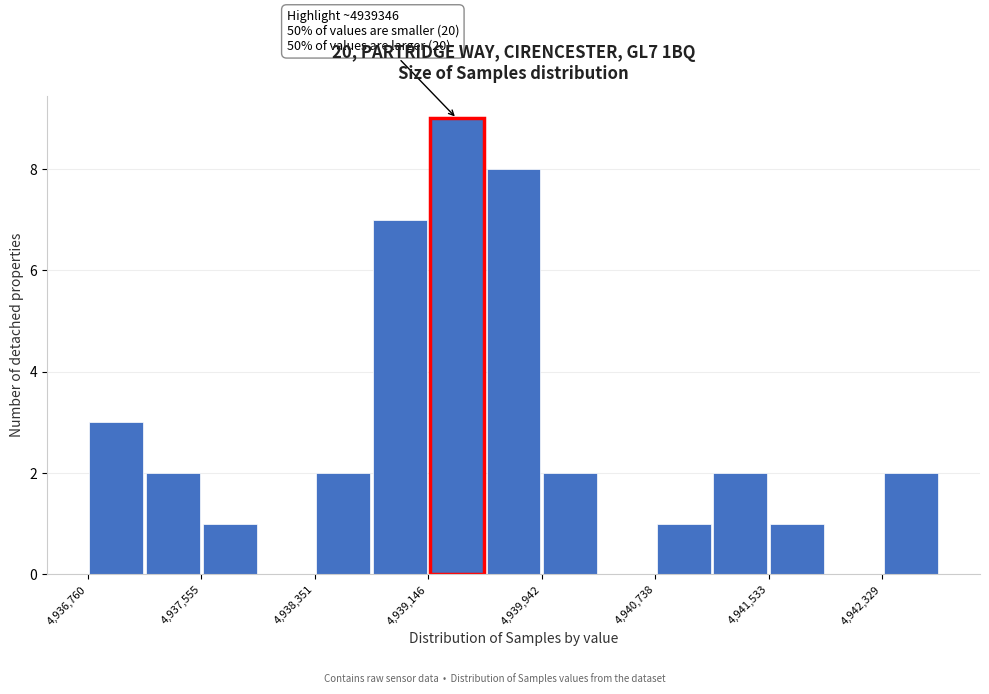

Around what value on the x-axis is the tallest bar? Give the approximate position of its centre, as read against the axis.

4939300